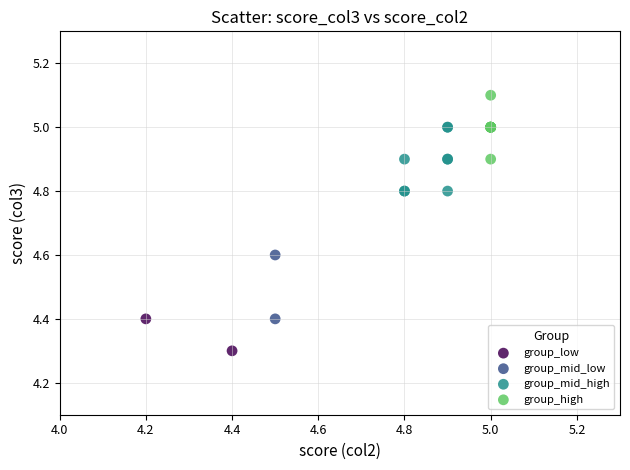

What are all the series names shown in the legend?

group_low, group_mid_low, group_mid_high, group_high